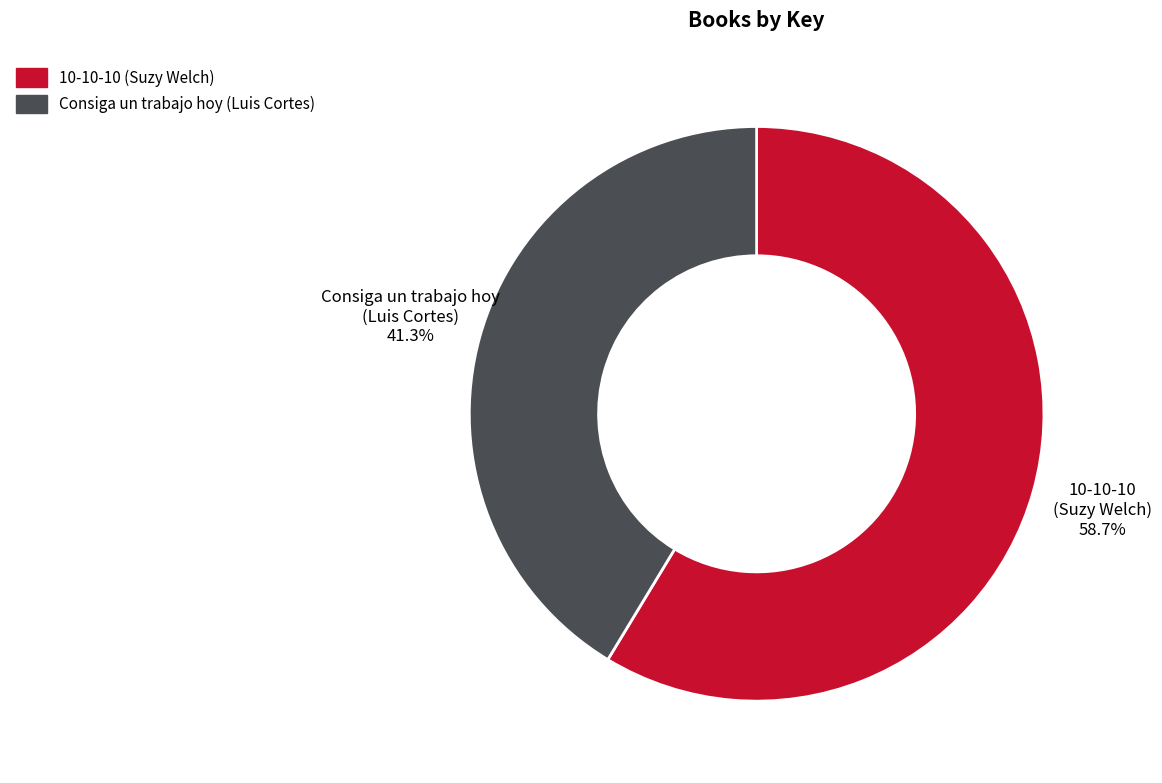

Does 10-10-10 (Suzy Welch) represent more than half of the total?

Yes